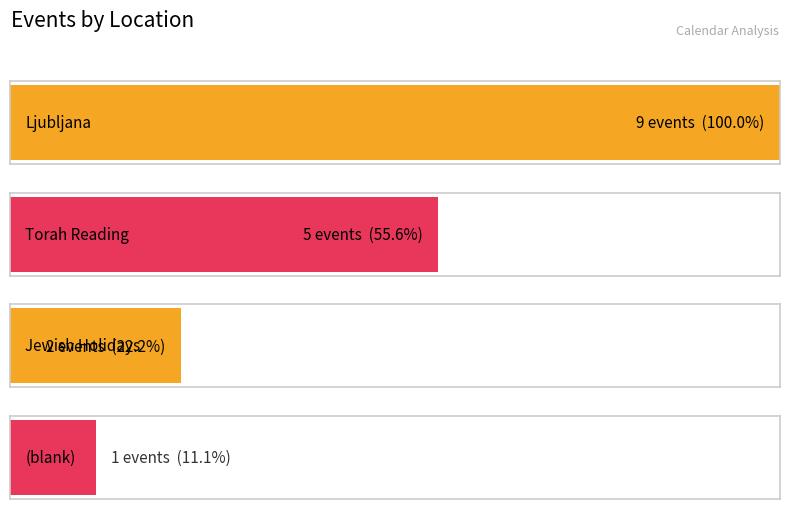

The Ljubljana series shows 7 at Parashat Toldot. True or false?

False